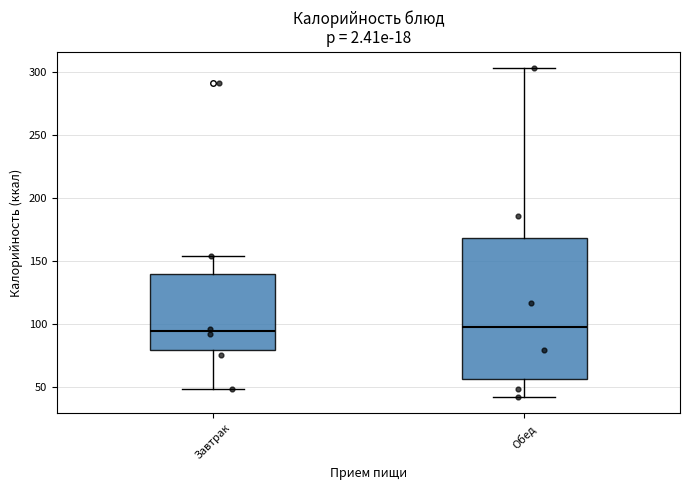

Comparing the boxes themselves (not the whiskers), which one is the tallest?

Обед